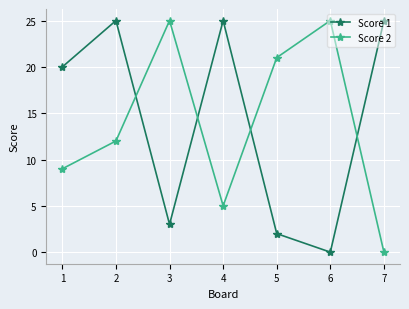

How many intersections are there between Score 1 and Score 2?

4